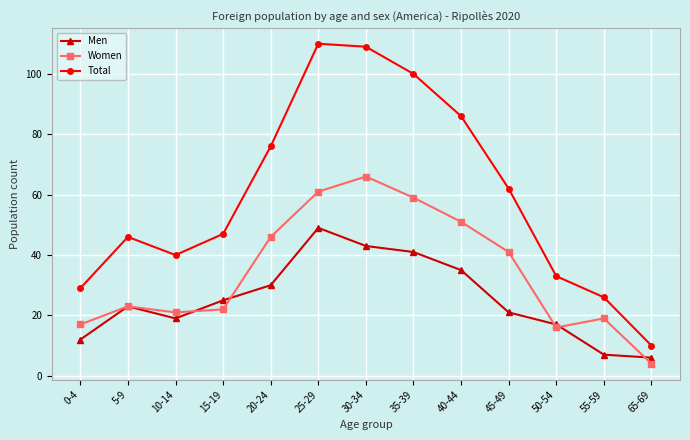

Does the chart display data point markers on the line(s)?

Yes